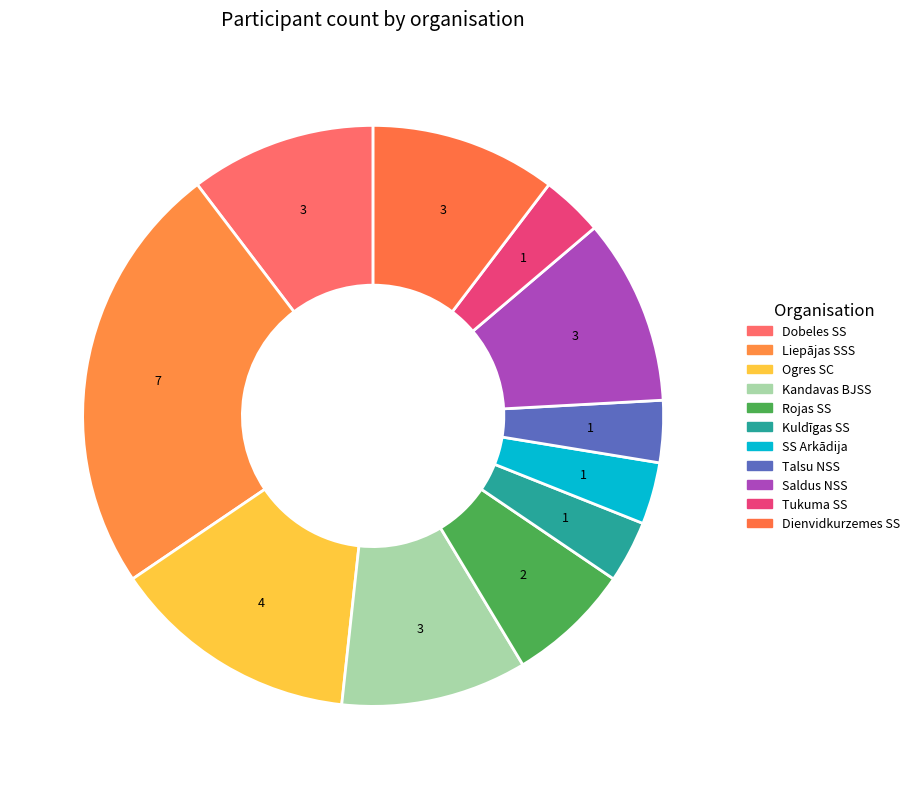

How many slices are in this pie chart?

11